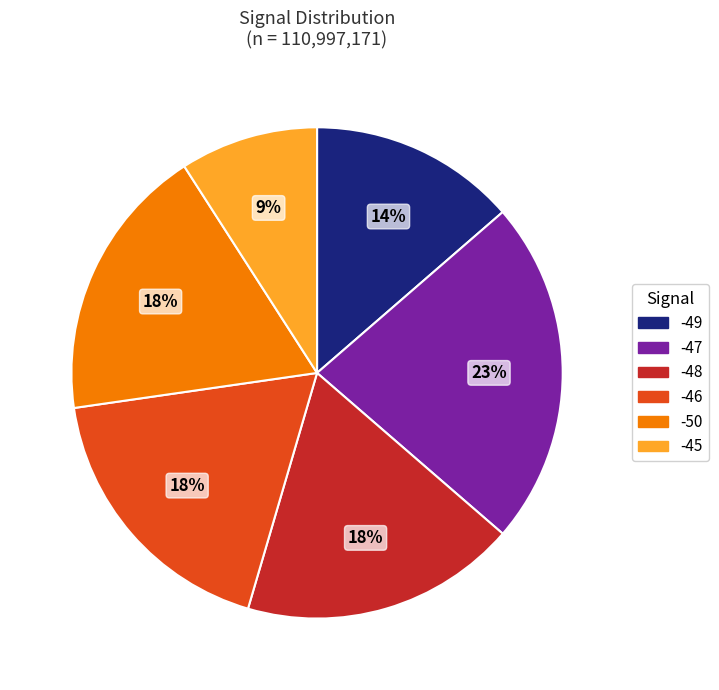

How many segments does this pie chart have?

6